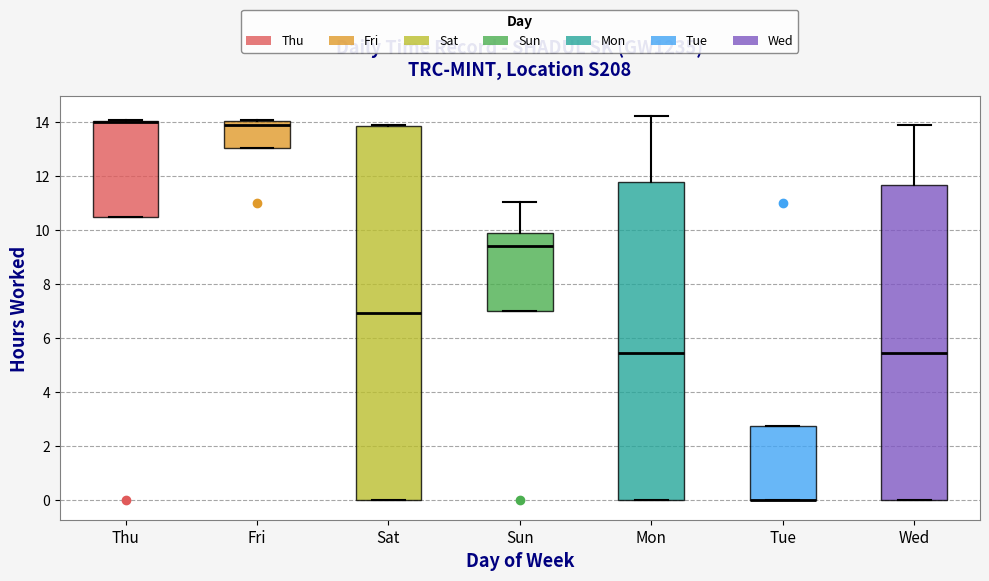

Reading left to right, transcribe this box plot: for each box, give where its median line is, the range the box spans, and where its two whiskers end, as read against the y-axis. The values are not printed on the chart, so give them approximately, as read against the axis.

Thu: median 14.0 (drawn on the box's upper edge), box 10.4 to 14.0, whiskers 10.4 to 14.0
Fri: median 13.8, box 13.0 to 14.0, whiskers 13.0 to 14.0
Sat: median 7.0, box 0.0 to 13.8, whiskers 0.0 to 13.8
Sun: median 9.4, box 7.0 to 9.8, whiskers 7.0 to 11.0
Mon: median 5.4, box 0.0 to 11.8, whiskers 0.0 to 14.2
Tue: median 0.0 (drawn on the box's lower edge), box 0.0 to 2.8, whiskers 0.0 to 2.8
Wed: median 5.4, box 0.0 to 11.6, whiskers 0.0 to 13.8